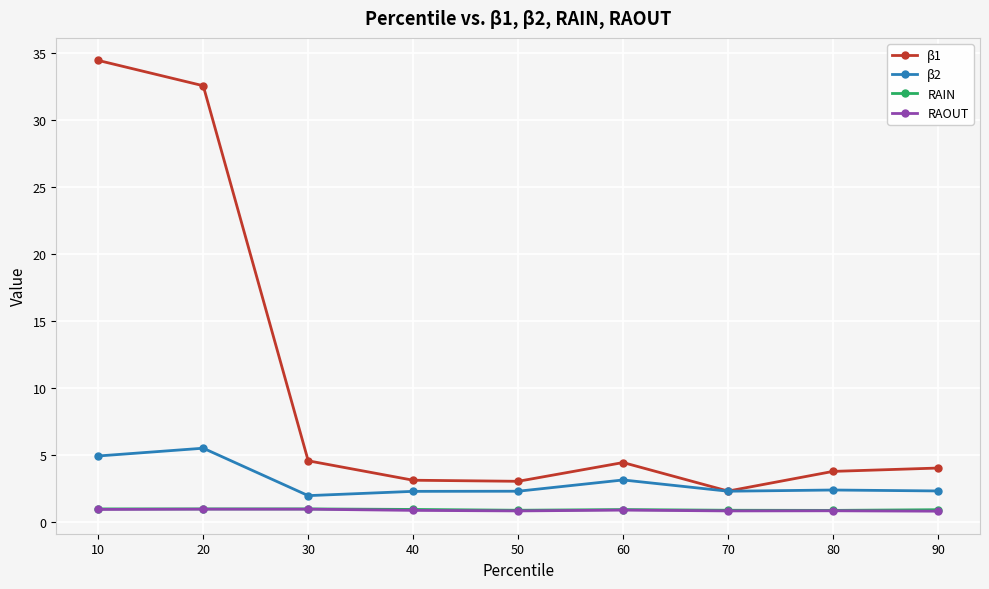

At how many categories does at least one series exceed 30?

2